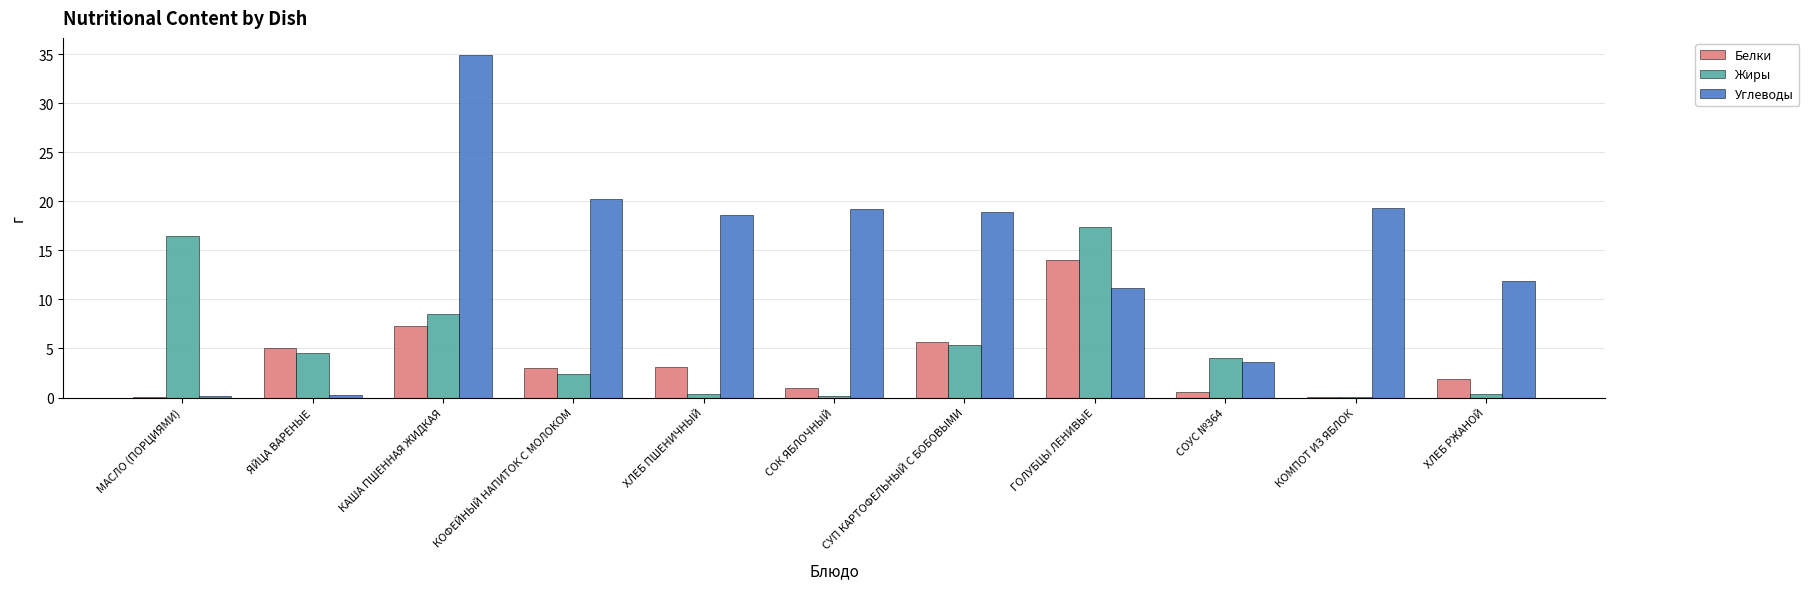

What are all the series names shown in the legend?

Белки, Жиры, Углеводы